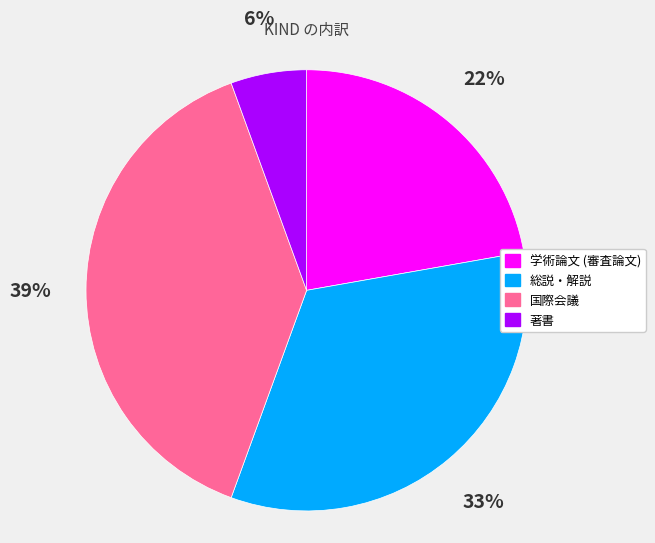

The 著書 slice represents 6% of the pie. True or false?

True